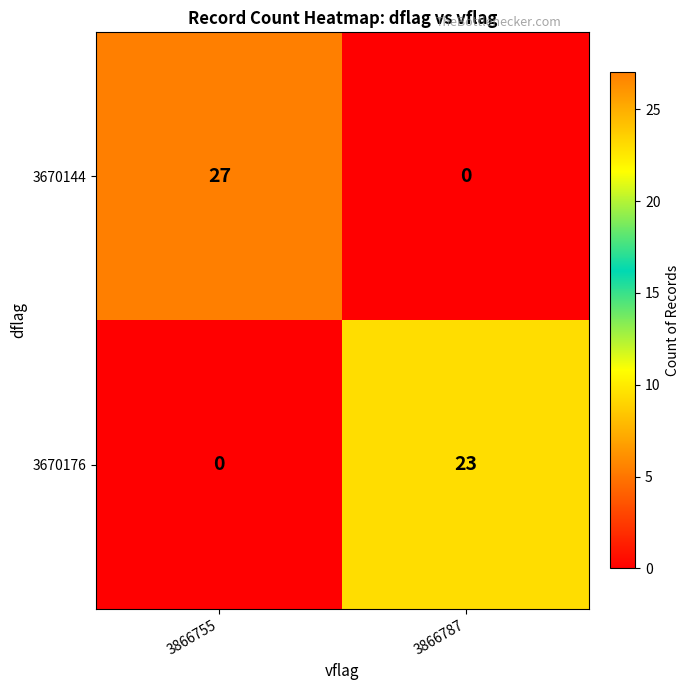

The 3670144 series shows -15 at 3866787. True or false?

False